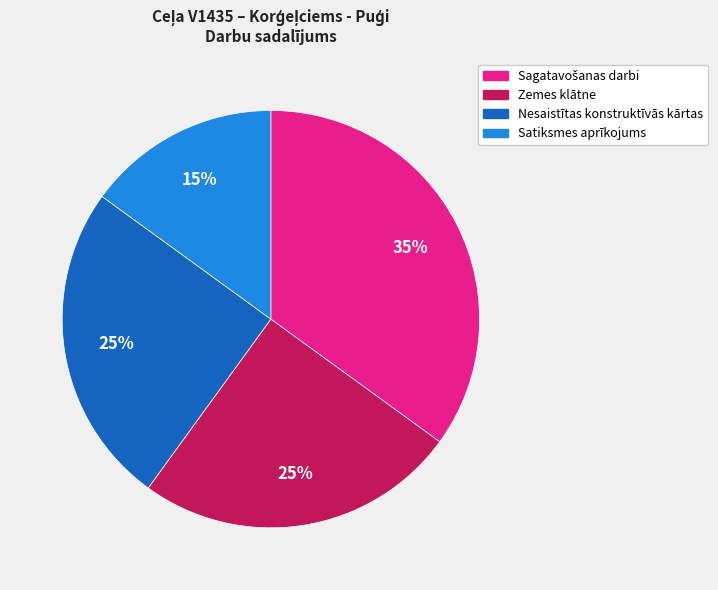

Is there any slice that represents more than half of the pie?

No